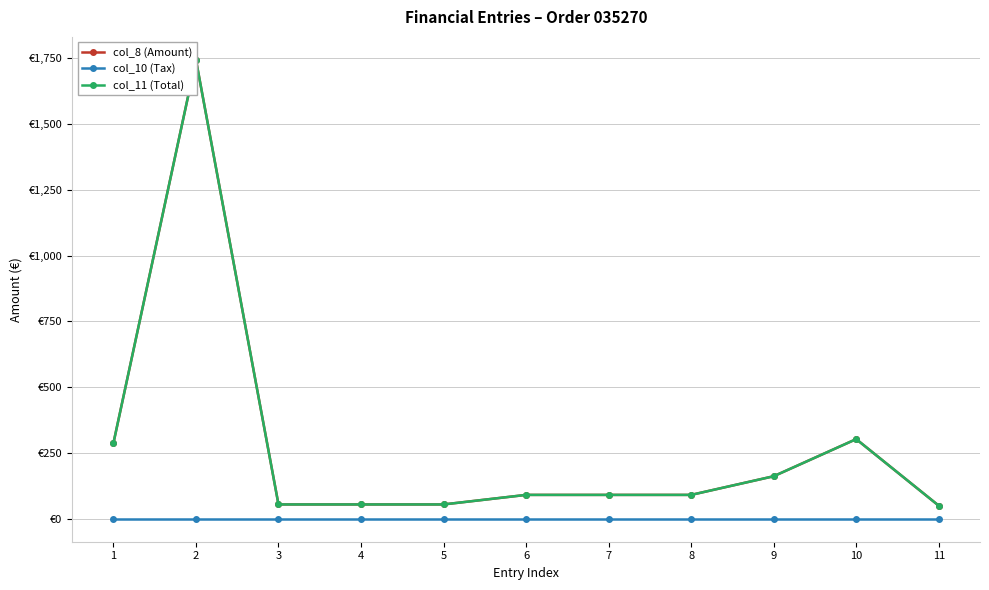

True or false: col_8 (Amount) and col_10 (Tax) cross at least once.

False